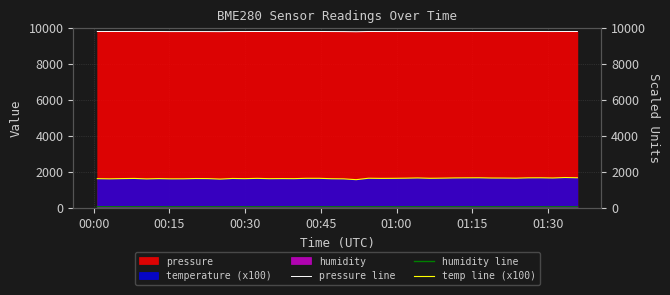

True or false: humidity line and pressure line cross at least once.

False